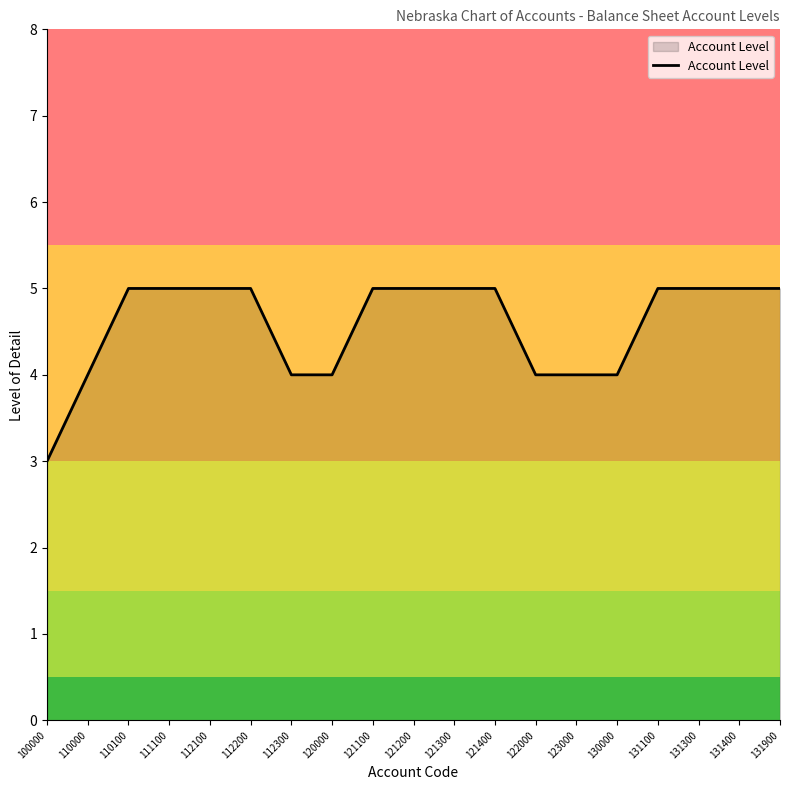

Reading left to right, extract all data points from this chart.

3	4	5	5	5	5	4	4	5	5	5	5	4	4	4	5	5	5	5